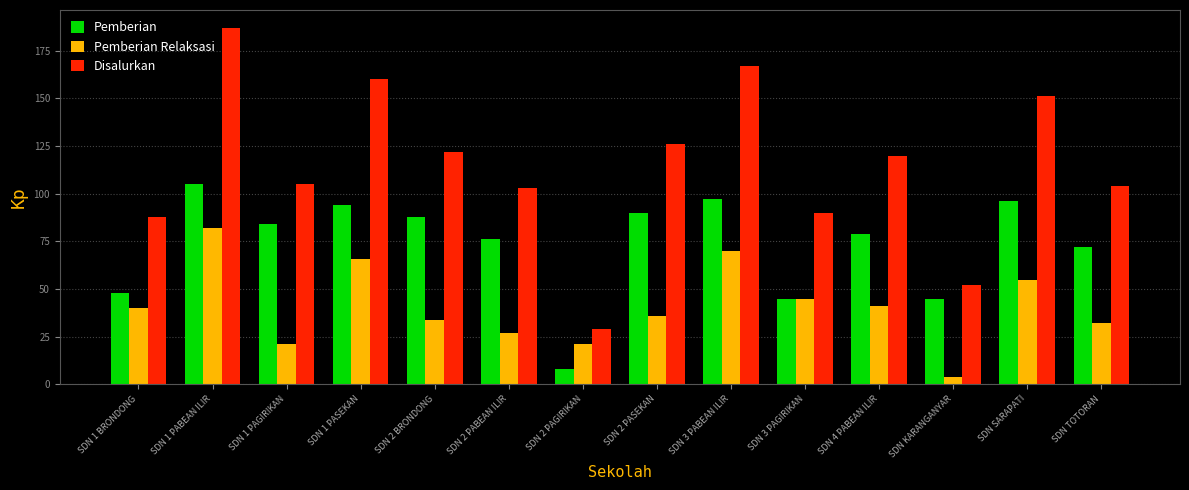

True or false: Pemberian has a value of 36 at SDN 1 PAGIRIKAN.

False